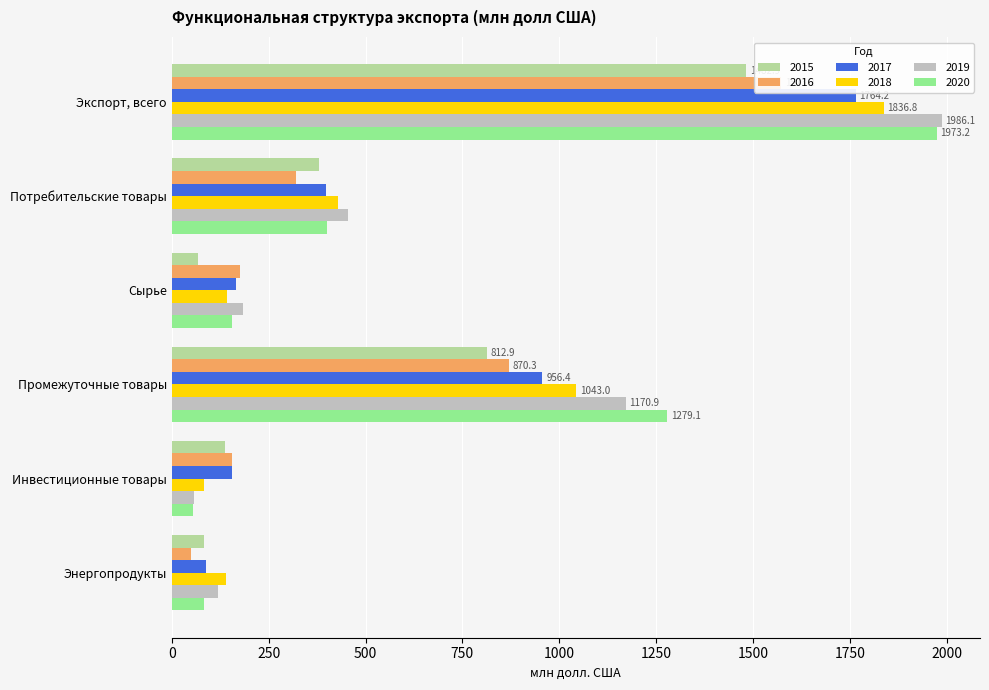

Is it true that 2019 equals 312.5 at Сырье?

False